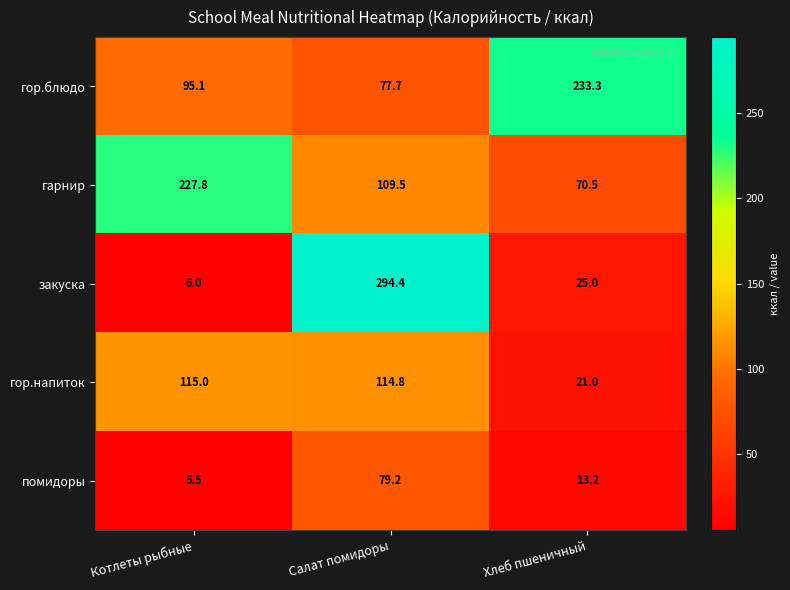

How many data points does each series have?

3